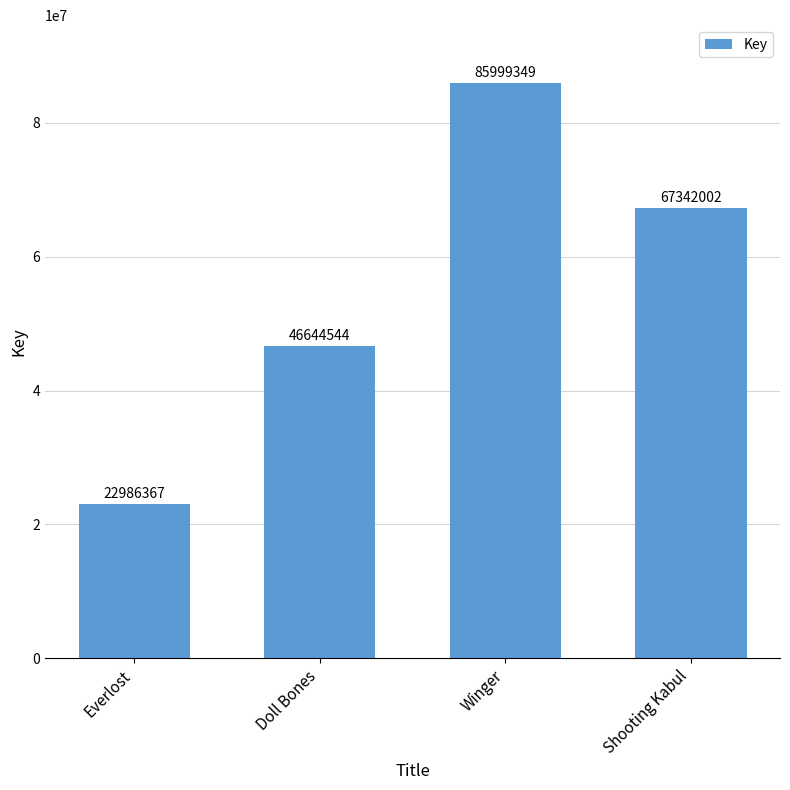

Does the chart contain any negative values?

No